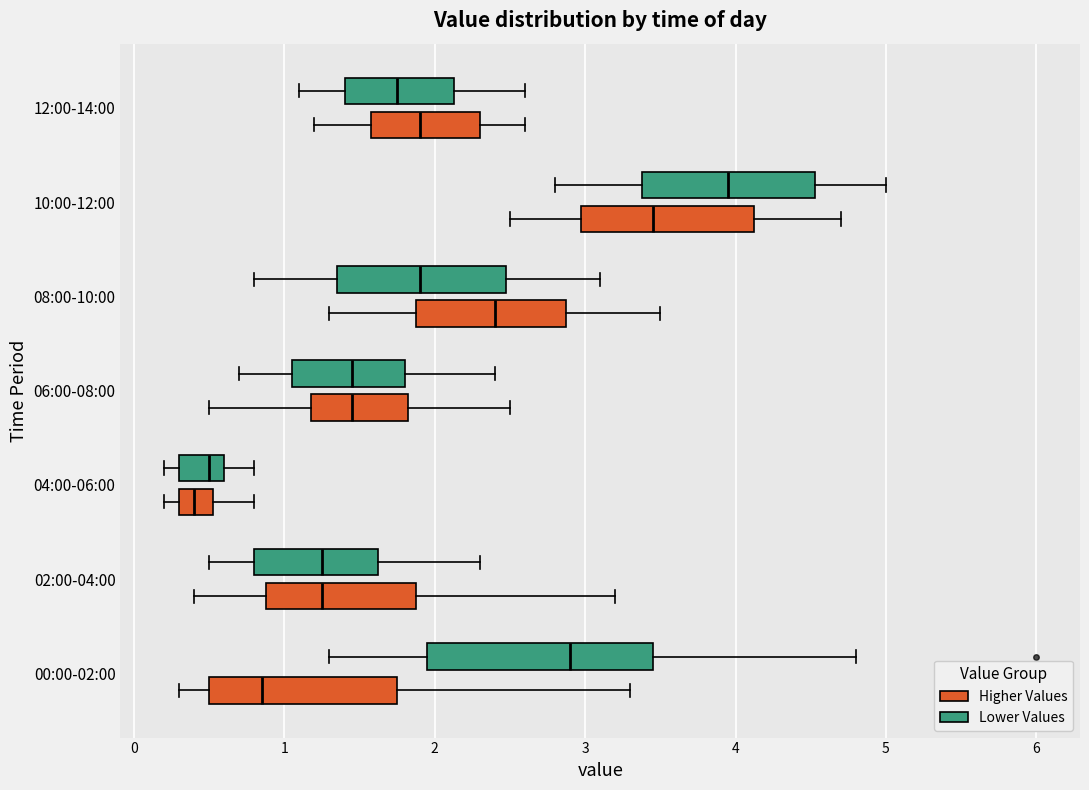

Where does the right whisker of the box for 04:00-06:00 (Lower Values) end on the x-axis? The values are not printed on the chart, so give them approximately, as read against the axis.

0.8